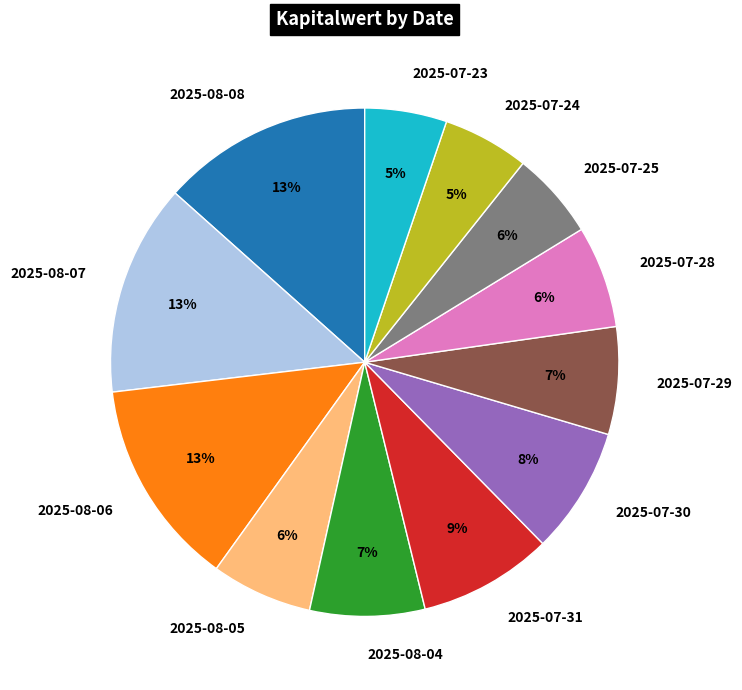

Count the number of slices in the pie.

12